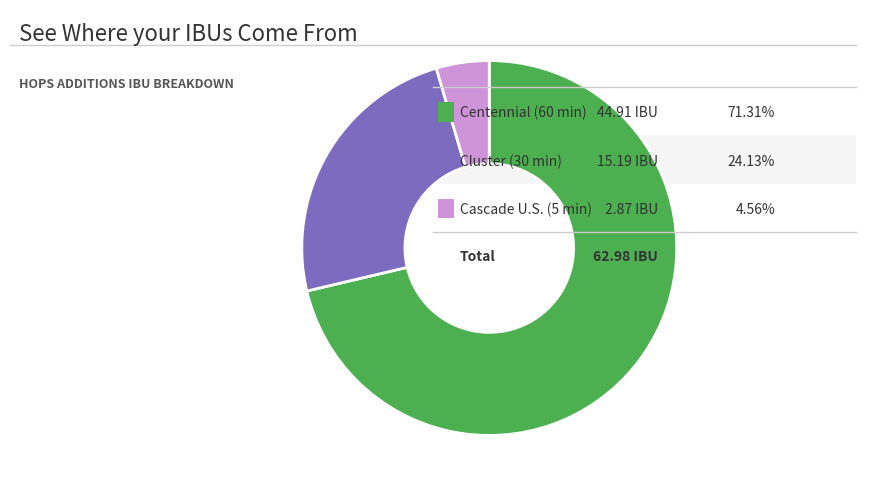

Is there any slice that represents more than half of the pie?

Yes